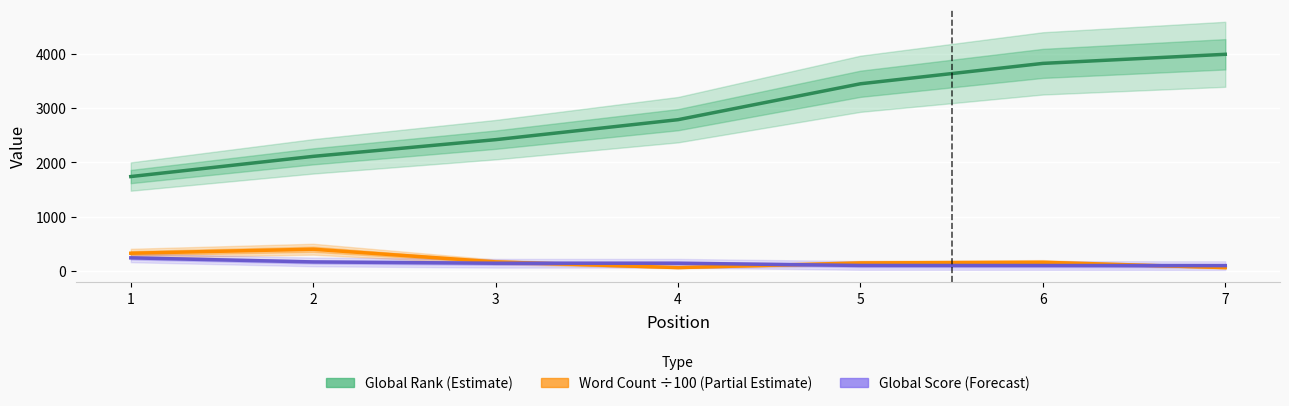

What is the value of the Global Score (Forecast) point at the 3rd from the left?

144.0